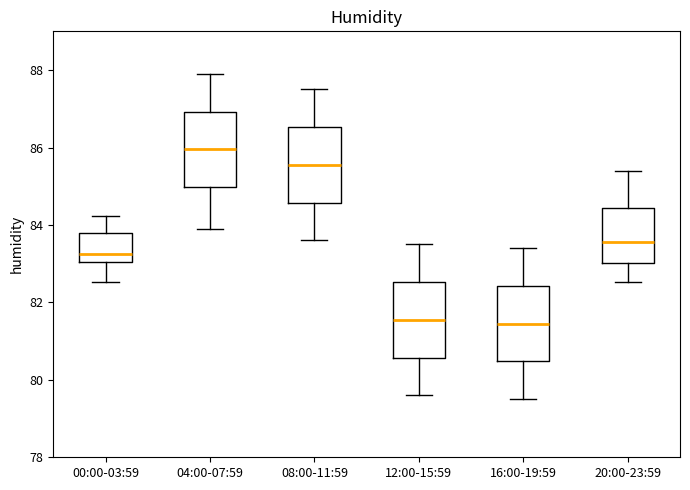

Where is the lower edge of the box for 20:00-23:59 on the y-axis? The values are not printed on the chart, so give them approximately, as read against the axis.

83.0